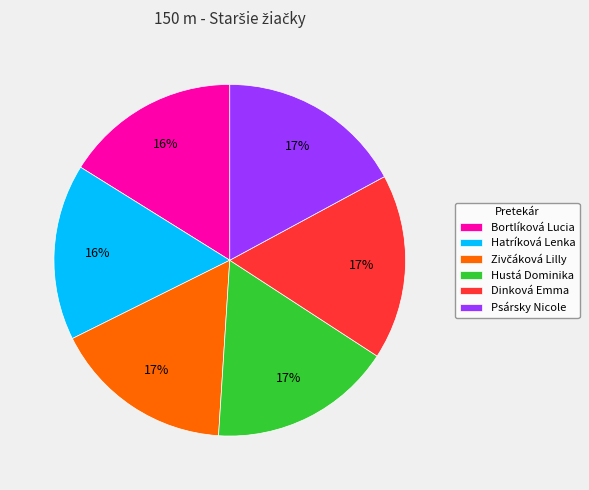

What is the ratio of the value at Hustá Dominika to the value at Dinková Emma?

1.0